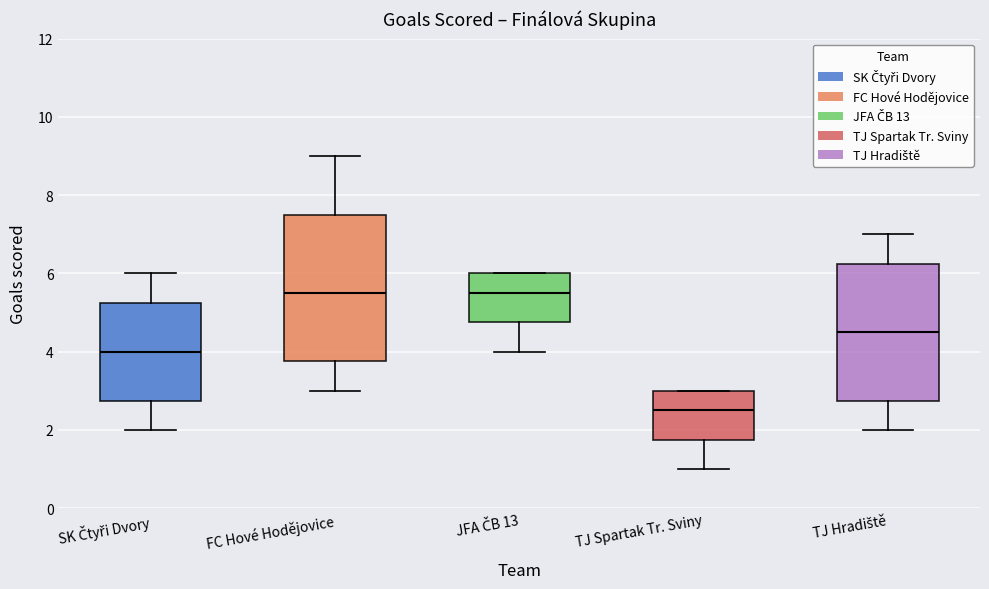

Comparing the boxes themselves (not the whiskers), which one is the tallest?

FC Hové Hodějovice